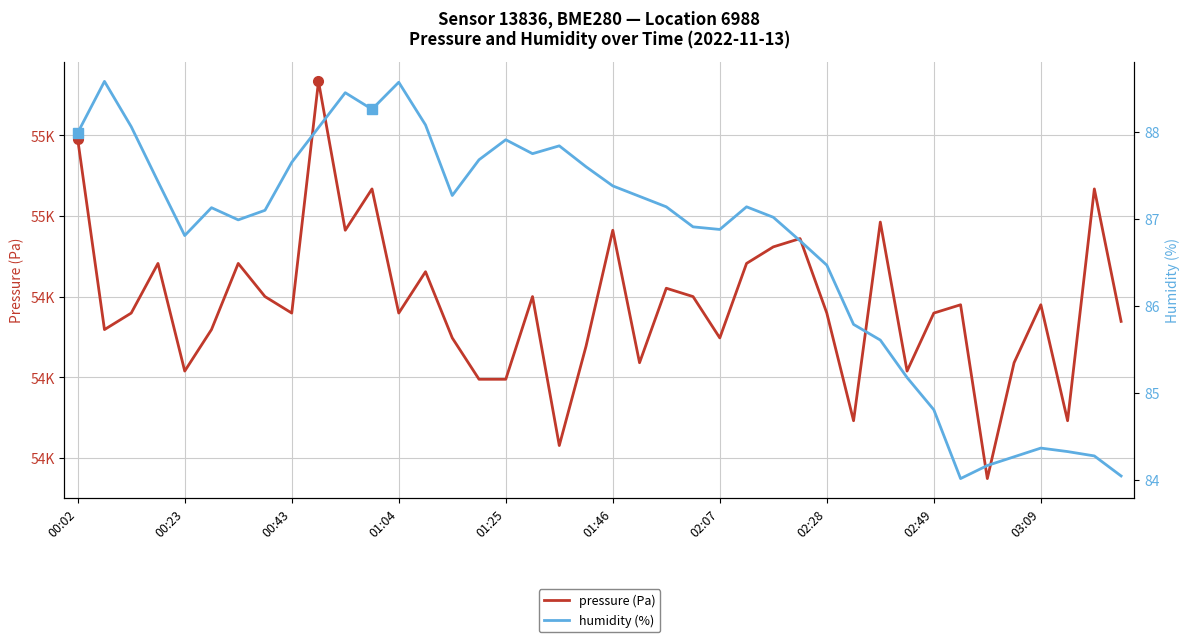

What is the difference between the second highest and second lowest values in the pressure (Pa) series?

75.9